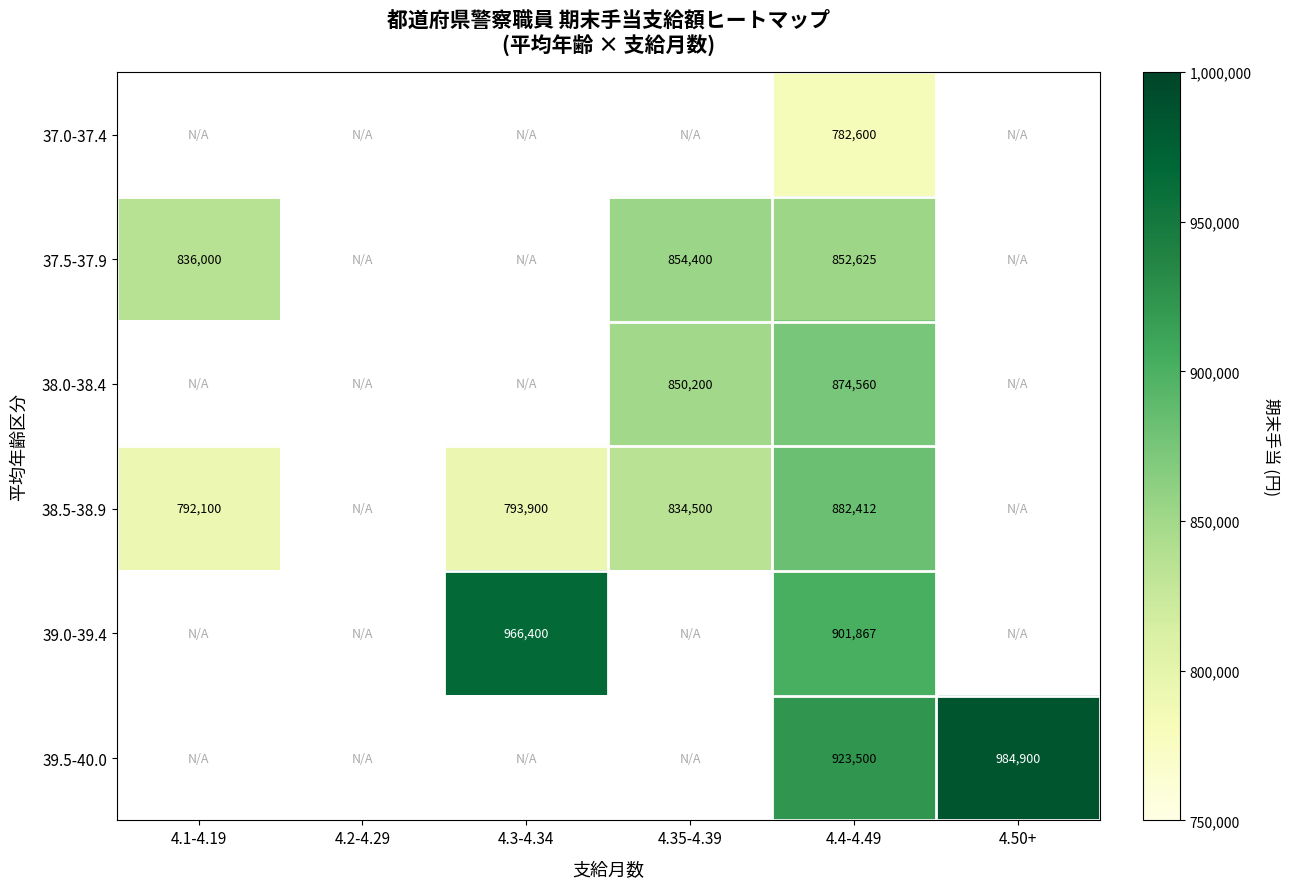

What is the difference between the highest and lowest values at 4.4-4.49?

140900